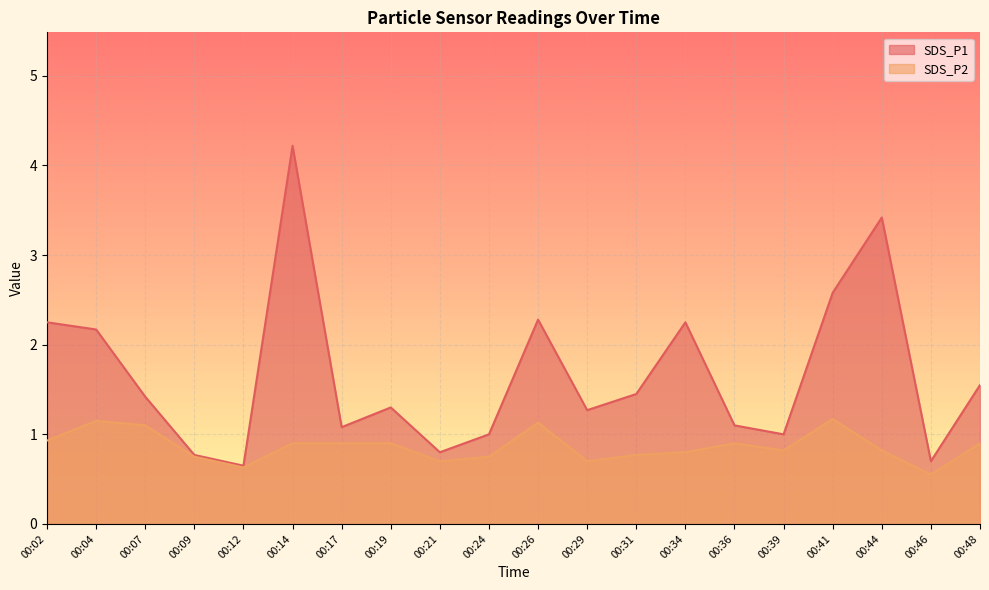

At which label does SDS_P1 reach its minimum?

00:12